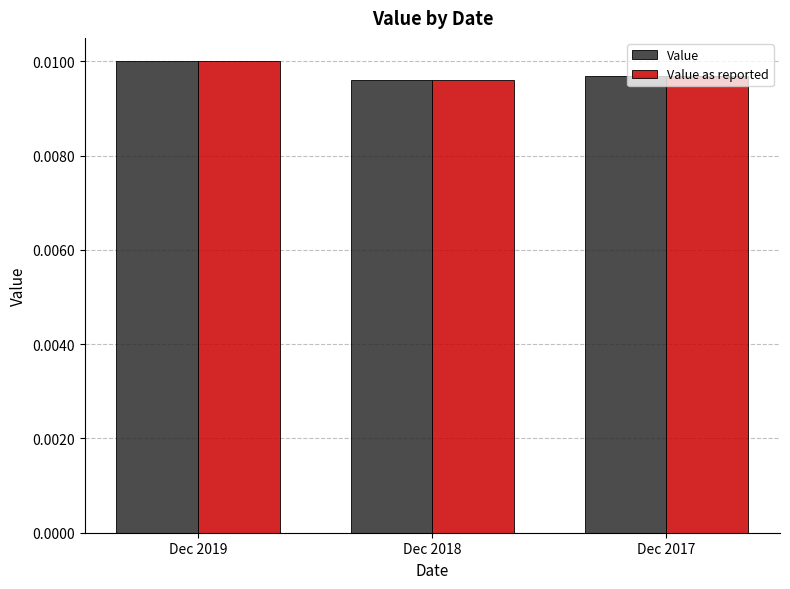

Rank the categories by Value value from lowest to highest.

Dec 2018, Dec 2017, Dec 2019